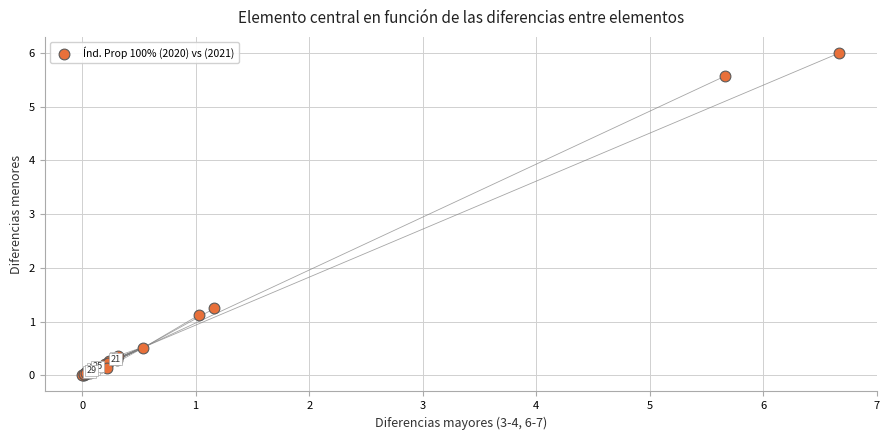

What Y value in the scatter plot is closest to 3?

1.2